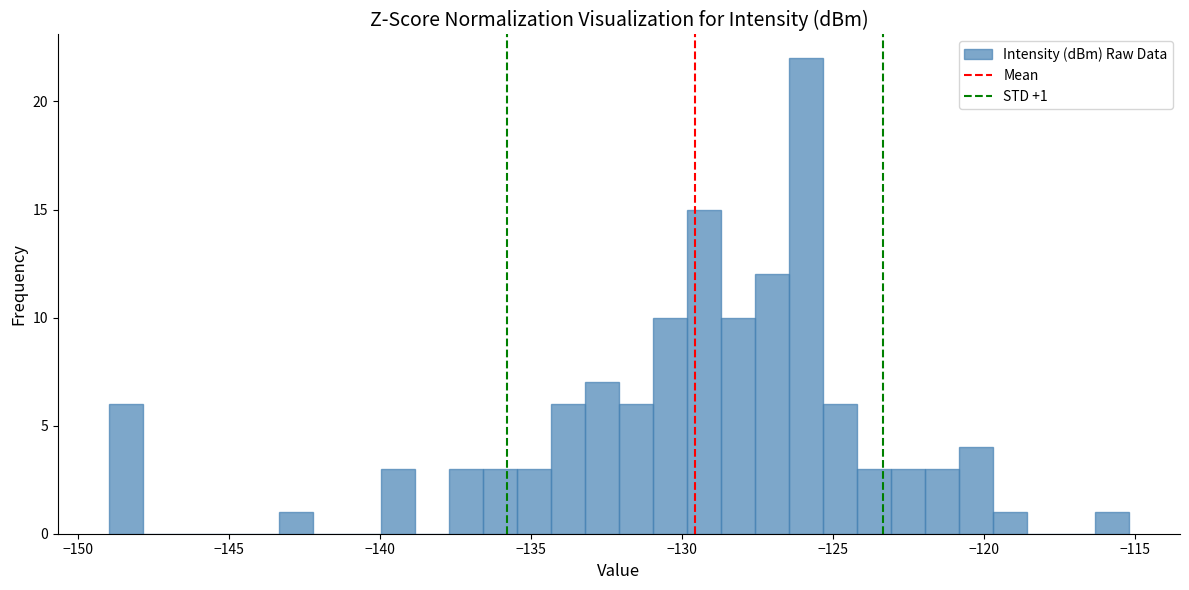

Around what value on the x-axis is the tallest bar? Give the approximate position of its centre, as read against the axis.

-126.0